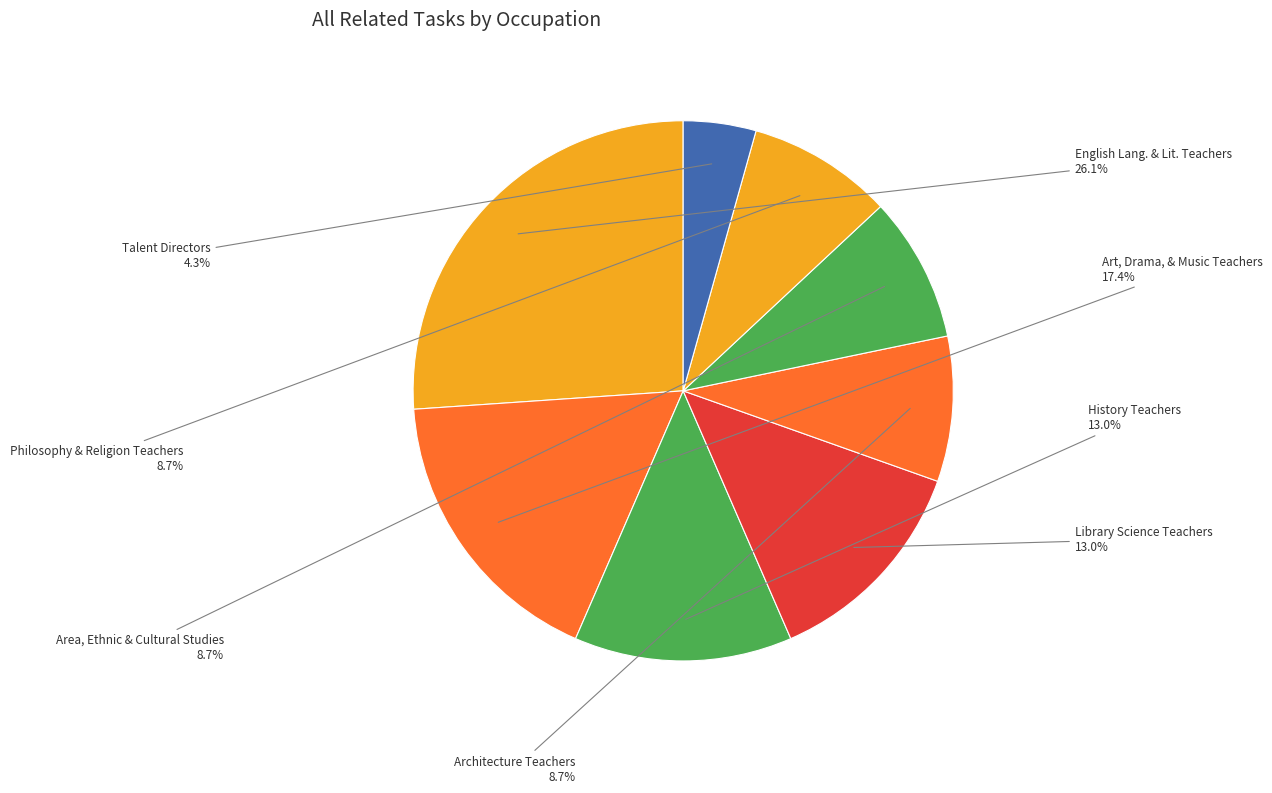

Is Architecture Teachers the majority of the pie?

No